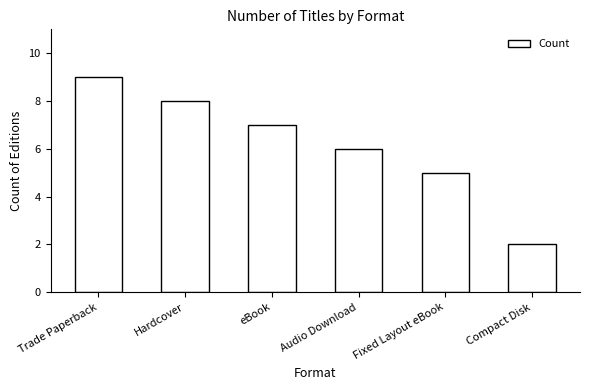

What is the average value?

6